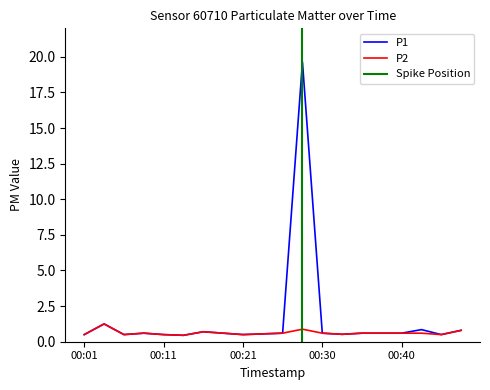

Where is the first local maximum for P1?

00:04